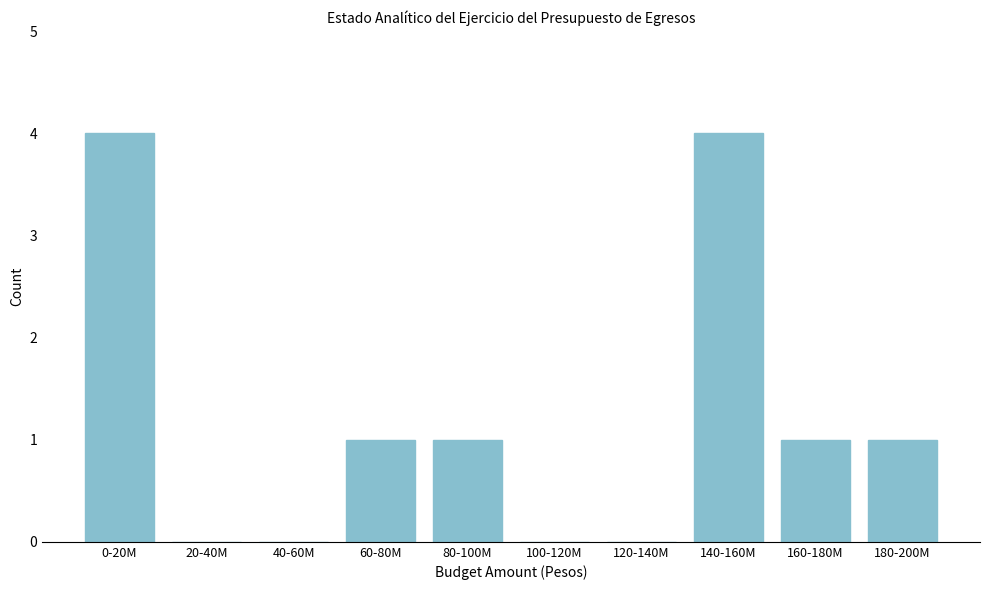

Reading left to right, extract all data points from this chart.

0-20M=4	20-40M=0	40-60M=0	60-80M=1	80-100M=1	100-120M=0	120-140M=0	140-160M=4	160-180M=1	180-200M=1